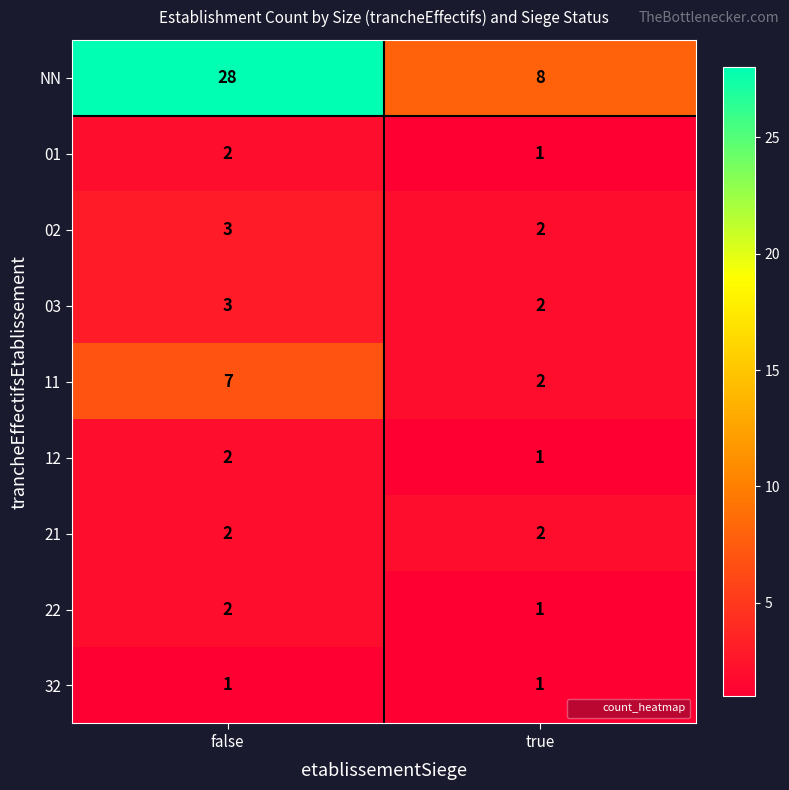

Is it true that 22 equals 1 at false?

False